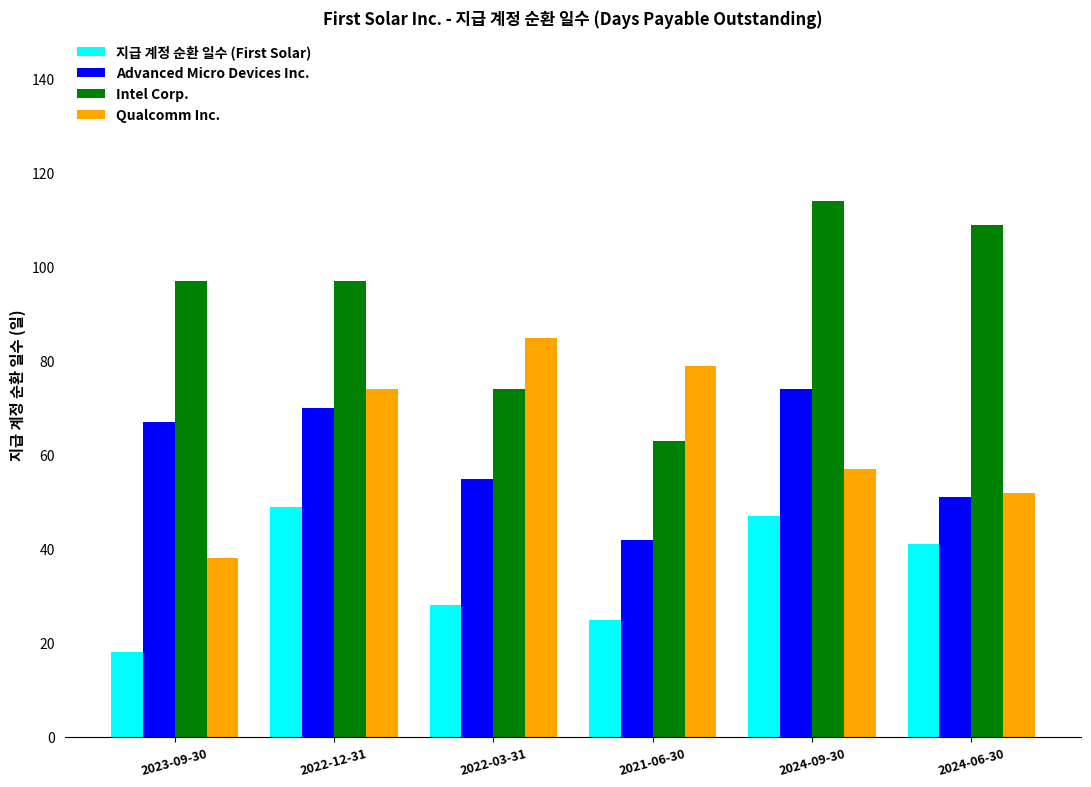

What is the minimum value for Advanced Micro Devices Inc.?

42